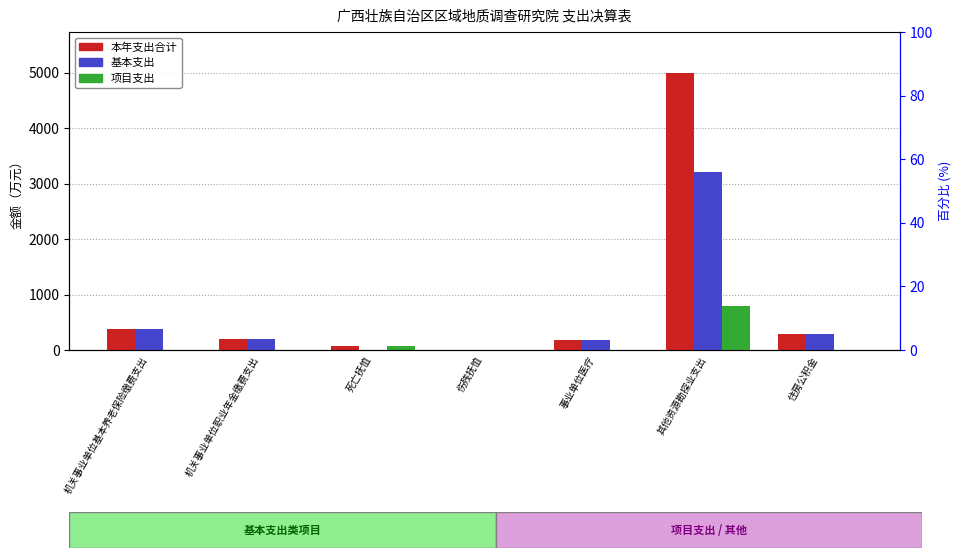

How many values in the 项目支出 series exceed 0?

3